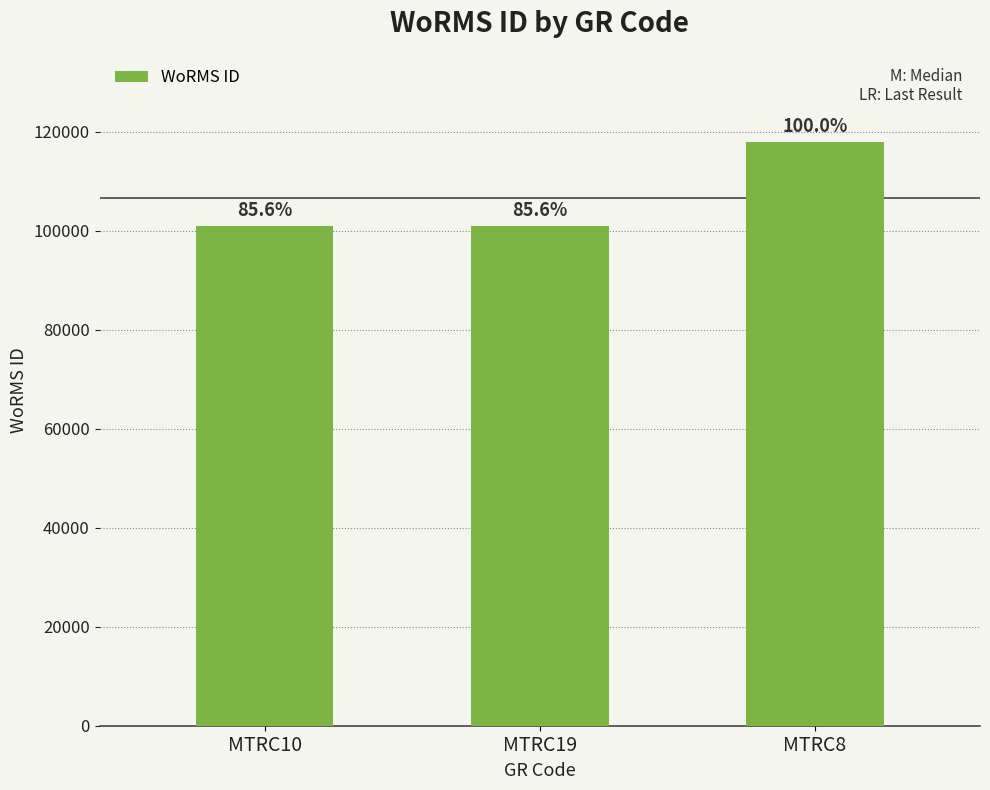

True or false: the data shows 170928 at MTRC10.

False